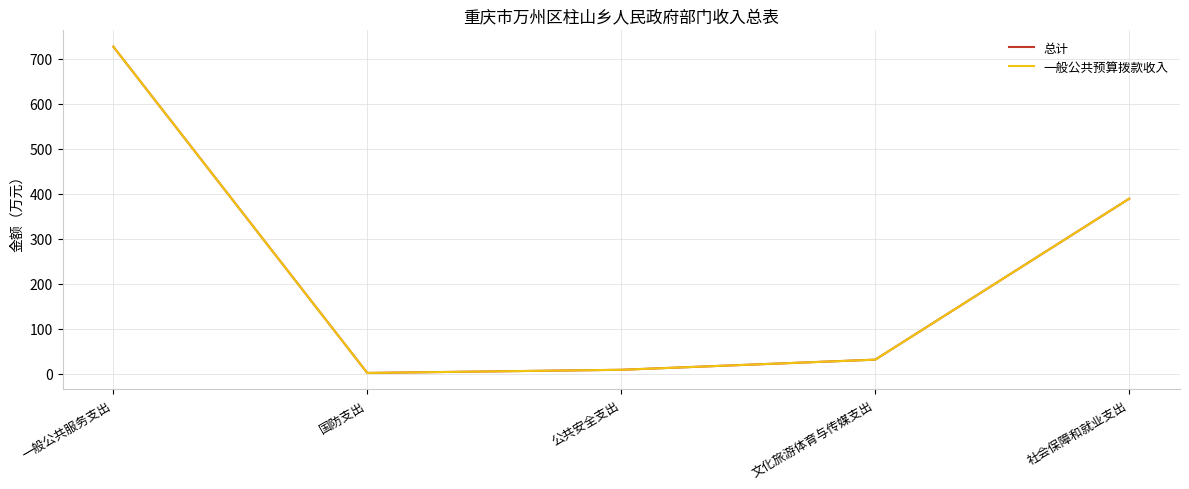

Rank the categories by 一般公共预算拨款收入 value from highest to lowest.

一般公共服务支出, 社会保障和就业支出, 文化旅游体育与传媒支出, 公共安全支出, 国防支出